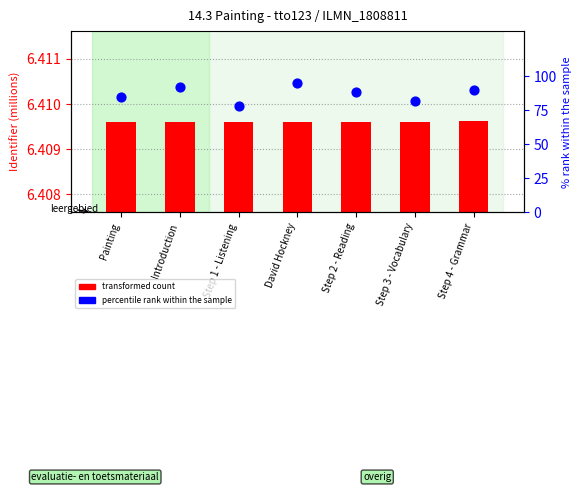

Which series has the widest spread of Y values?

percentile rank within the sample